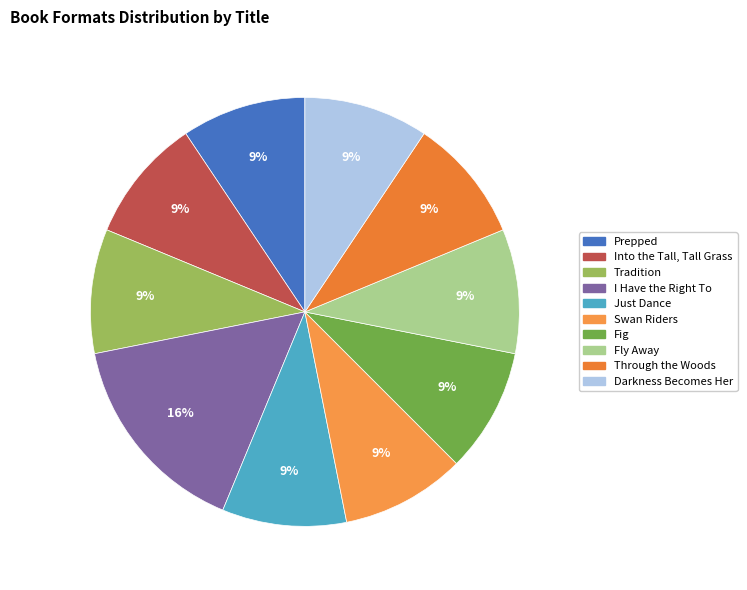

To the nearest percent, what percentage of the pie is Prepped?

9%